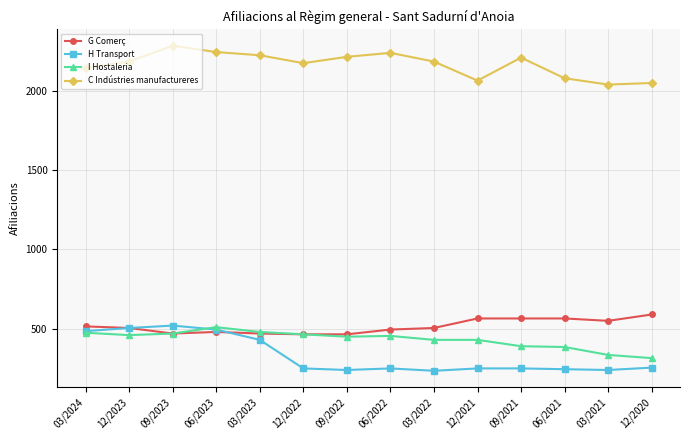

Is the value of G Comerç at 06/2021 greater than the value of I Hostaleria at 09/2022?

Yes